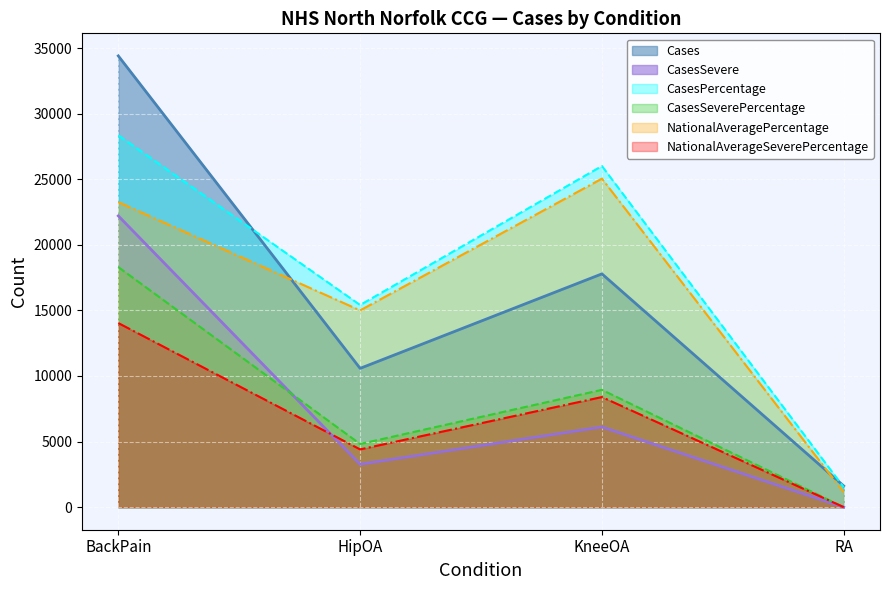

How many values in the CasesSevere series are below 6113?

2